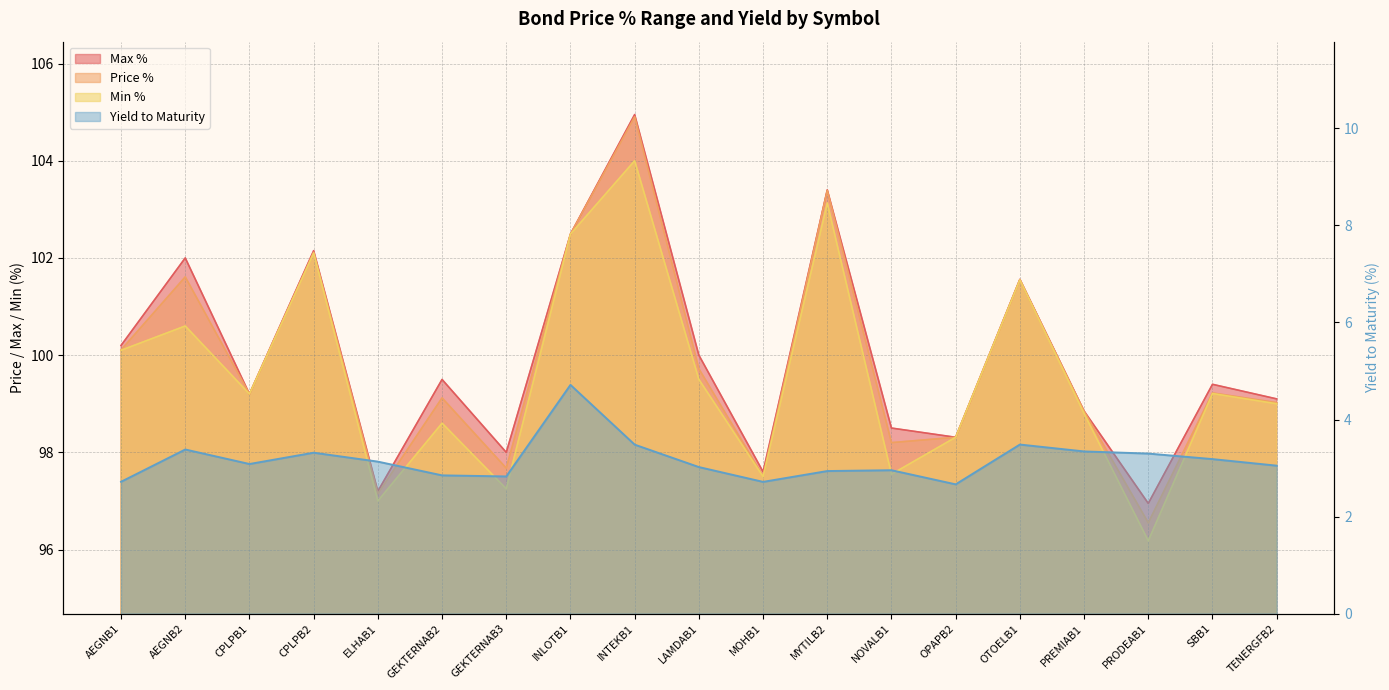

Which series has the largest total across all categories?

Max %